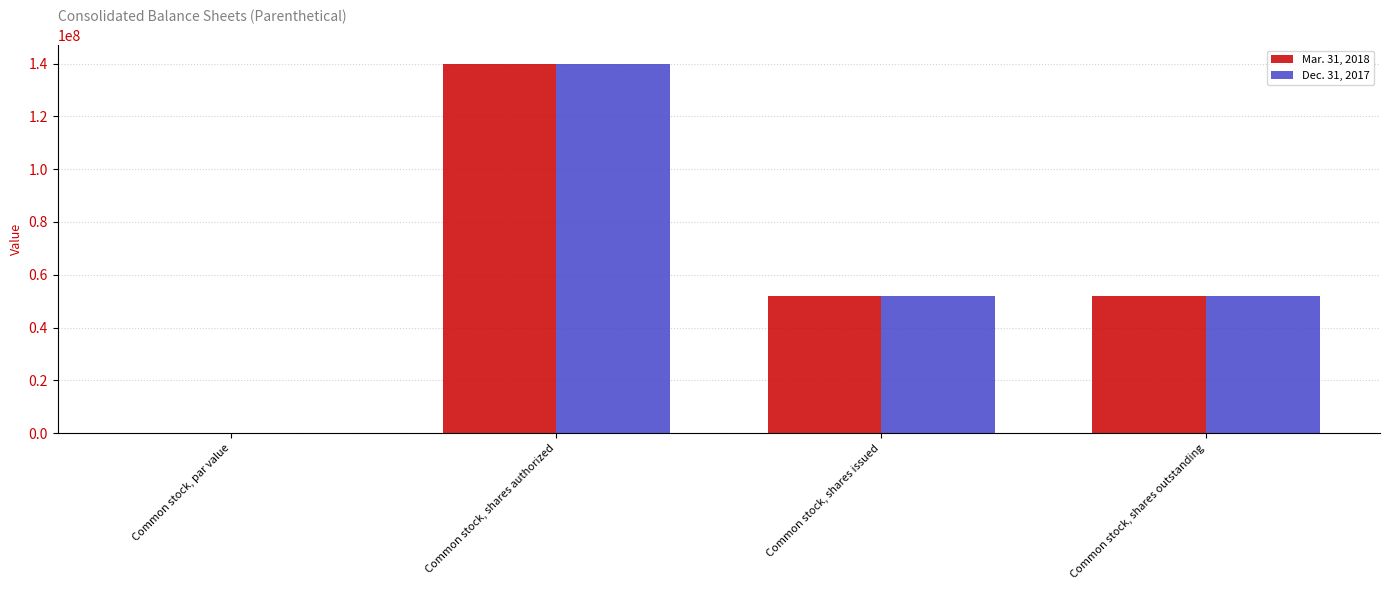

Is it true that Mar. 31, 2018 equals 140000000.0 at Common stock, shares authorized?

True